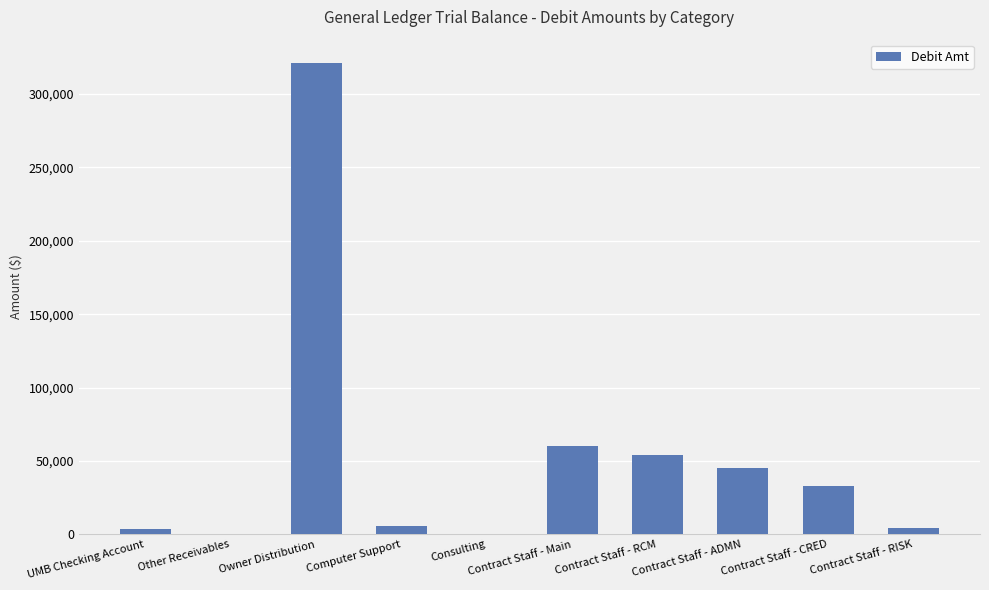

Where does the data first go above 33275?

Owner Distribution